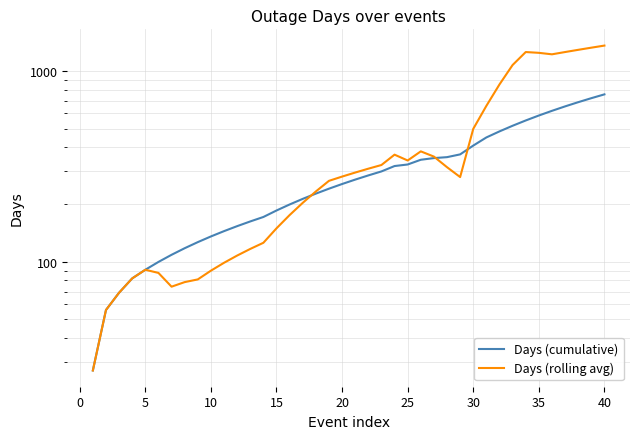

True or false: Days (cumulative) and Days (rolling avg) cross at least once.

True